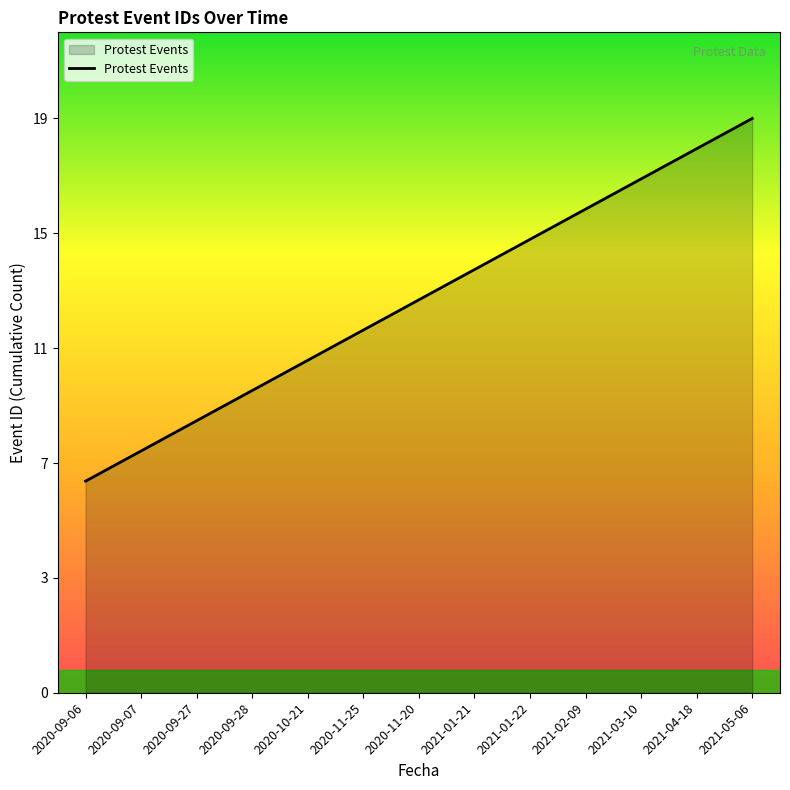

What is the value of the 5th point from the left?

11